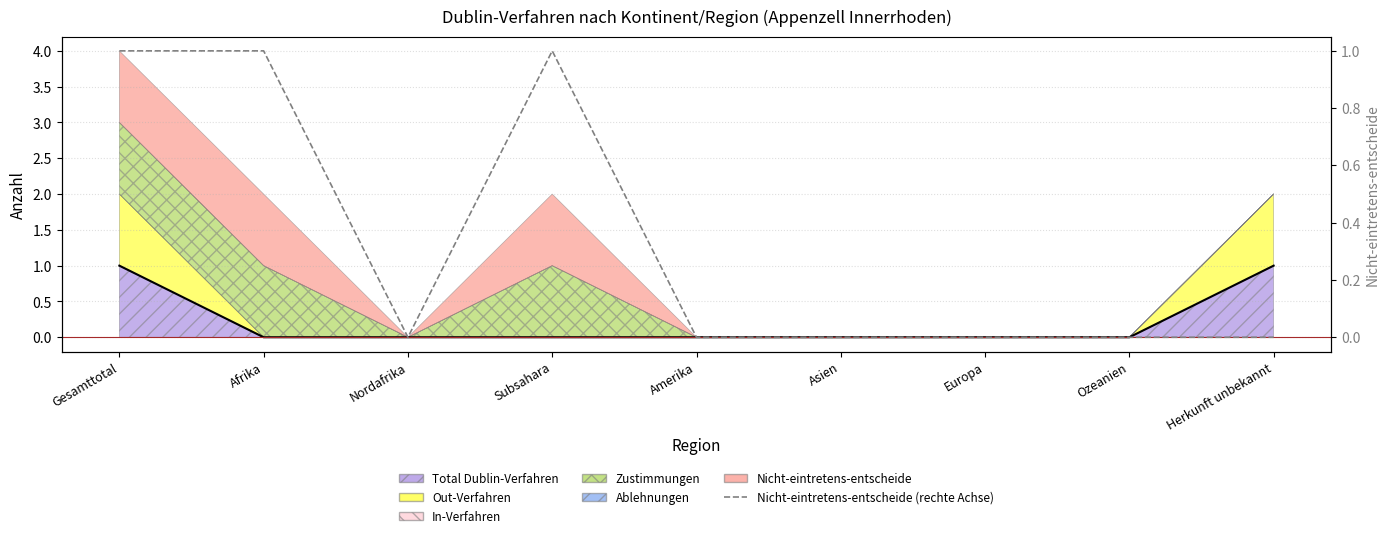

At which category does the data reach its first local valley?

Nordafrika